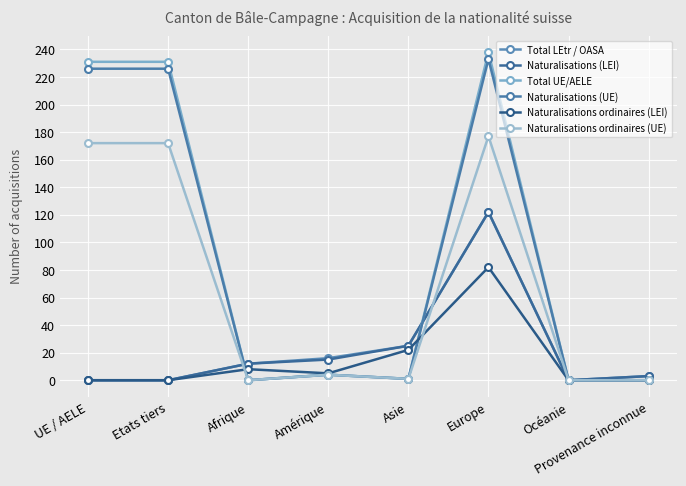

Which category has the lowest value in the Total LEtr / OASA series?

UE / AELE